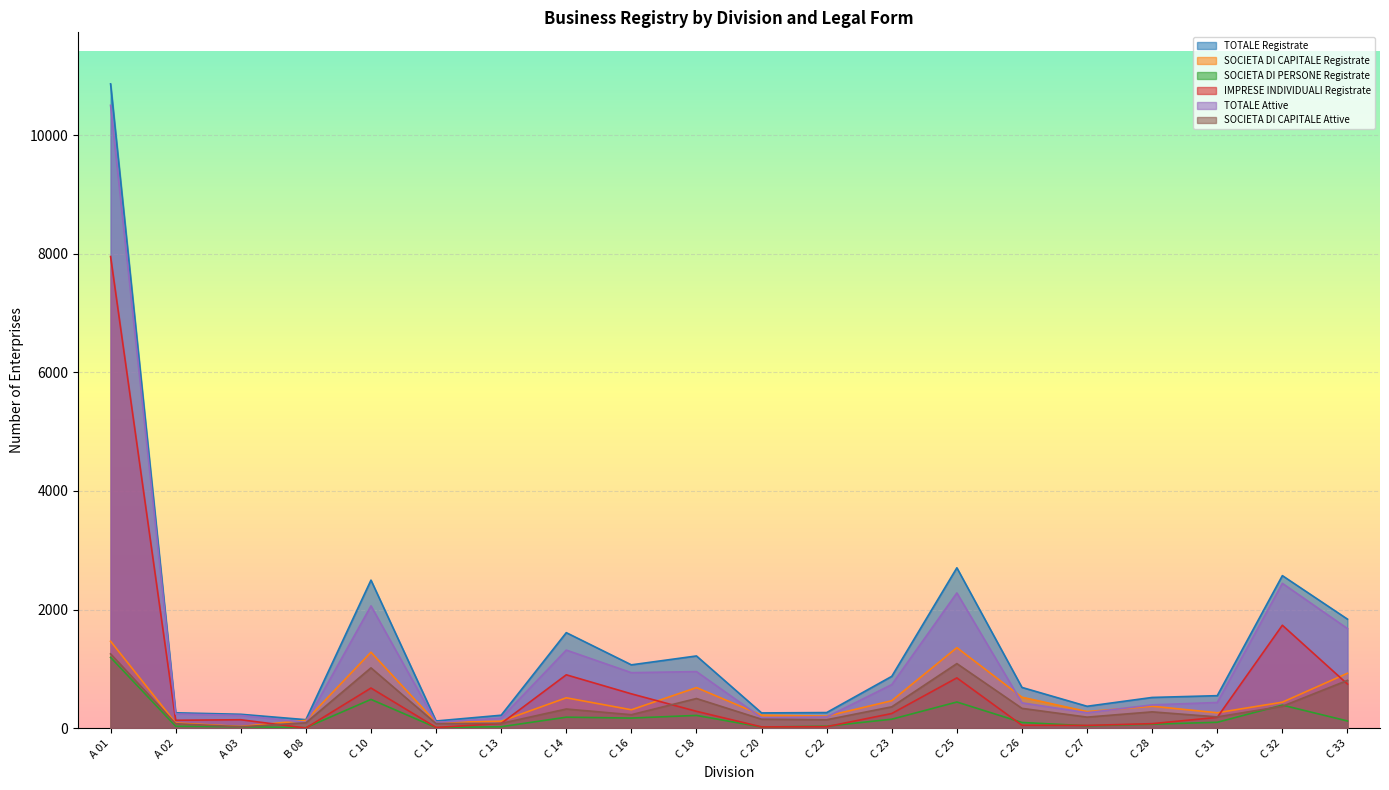

Reading left to right, list all the values displayed in this chart.

TOTALE Registrate: A 01=10868	A 02=258	A 03=233	B 08=142	C 10=2496	C 11=120	C 13=217	C 14=1610	C 16=1067	C 18=1217	C 20=256	C 22=262	C 23=873	C 25=2704	C 26=686	C 27=368	C 28=517	C 31=547	C 32=2572	C 33=1838
SOCIETA DI CAPITALE Registrate: A 01=1465	A 02=86	A 03=27	B 08=130	C 10=1280	C 11=96	C 13=116	C 14=511	C 16=309	C 18=683	C 20=218	C 22=202	C 23=462	C 25=1357	C 26=521	C 27=279	C 28=369	C 31=259	C 32=437	C 33=925
SOCIETA DI PERSONE Registrate: A 01=1193	A 02=31	A 03=23	B 08=7	C 10=484	C 11=9	C 13=23	C 14=184	C 16=169	C 18=214	C 20=18	C 22=32	C 23=150	C 25=440	C 26=95	C 27=39	C 28=66	C 31=98	C 32=388	C 33=120
IMPRESE INDIVIDUALI Registrate: A 01=7955	A 02=132	A 03=141	B 08=1	C 10=676	C 11=11	C 13=78	C 14=899	C 16=578	C 18=283	C 20=20	C 22=24	C 23=246	C 25=847	C 26=48	C 27=45	C 28=75	C 31=181	C 32=1735	C 33=743
TOTALE Attive: A 01=10506	A 02=239	A 03=214	B 08=96	C 10=2062	C 11=95	C 13=169	C 14=1316	C 16=935	C 18=953	C 20=176	C 22=188	C 23=734	C 25=2280	C 26=426	C 27=259	C 28=392	C 31=432	C 32=2442	C 33=1679
SOCIETA DI CAPITALE Attive: A 01=1252	A 02=74	A 03=22	B 08=89	C 10=1016	C 11=76	C 13=79	C 14=322	C 16=226	C 18=499	C 20=150	C 22=141	C 23=359	C 25=1088	C 26=333	C 27=185	C 28=274	C 31=189	C 32=368	C 33=805